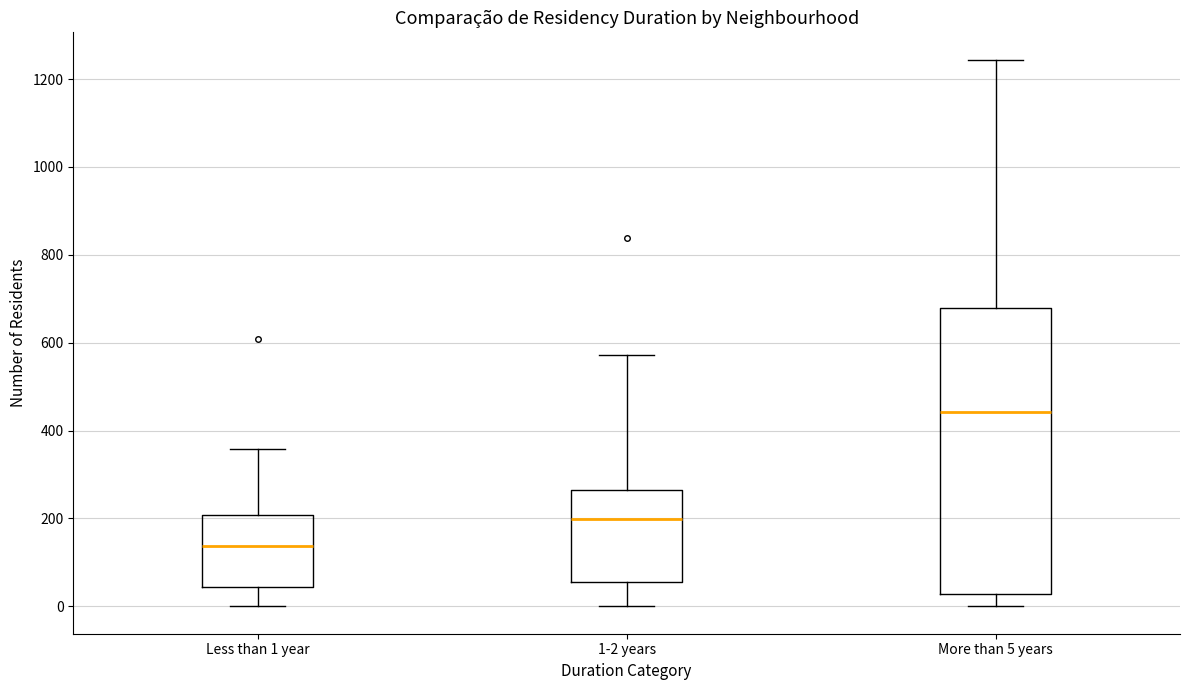

Which box's median line is the lowest?

Less than 1 year